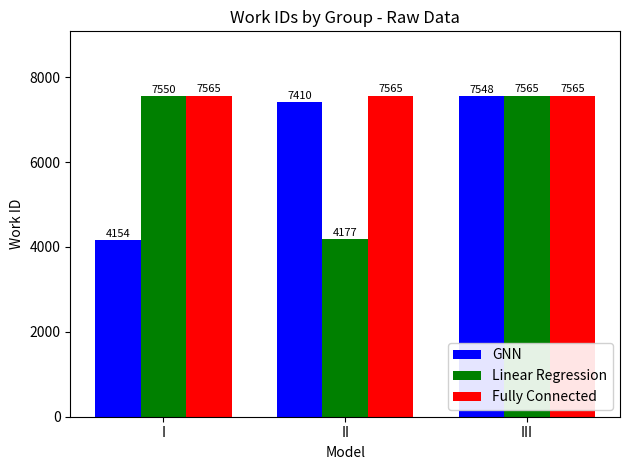

How many groups of bars are there?

3